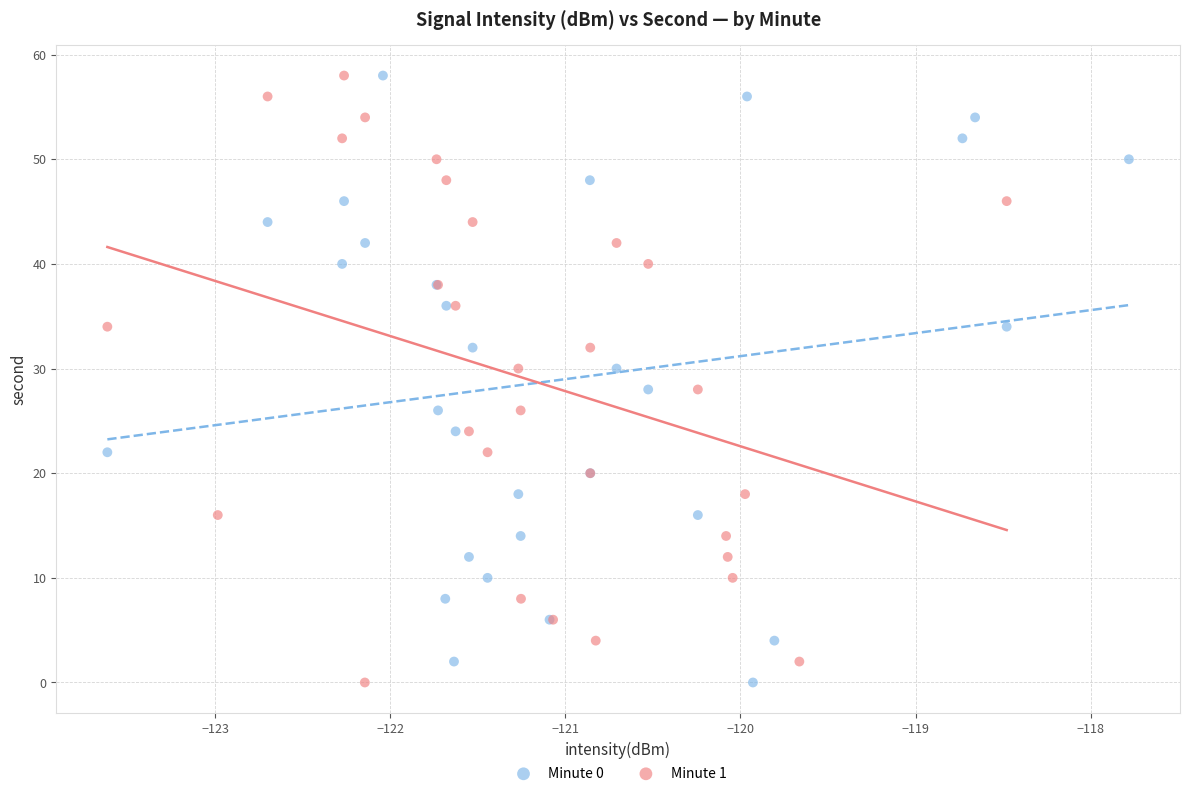

What are all the series names shown in the legend?

Minute 0, Minute 1